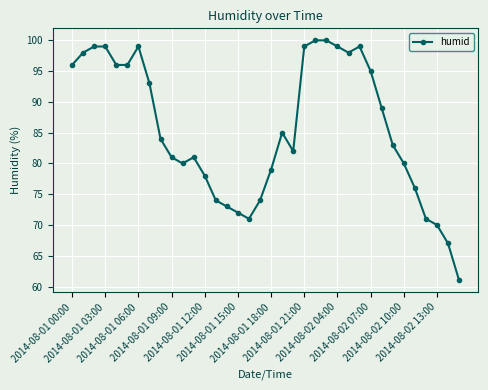

What is the greatest value displayed?

100